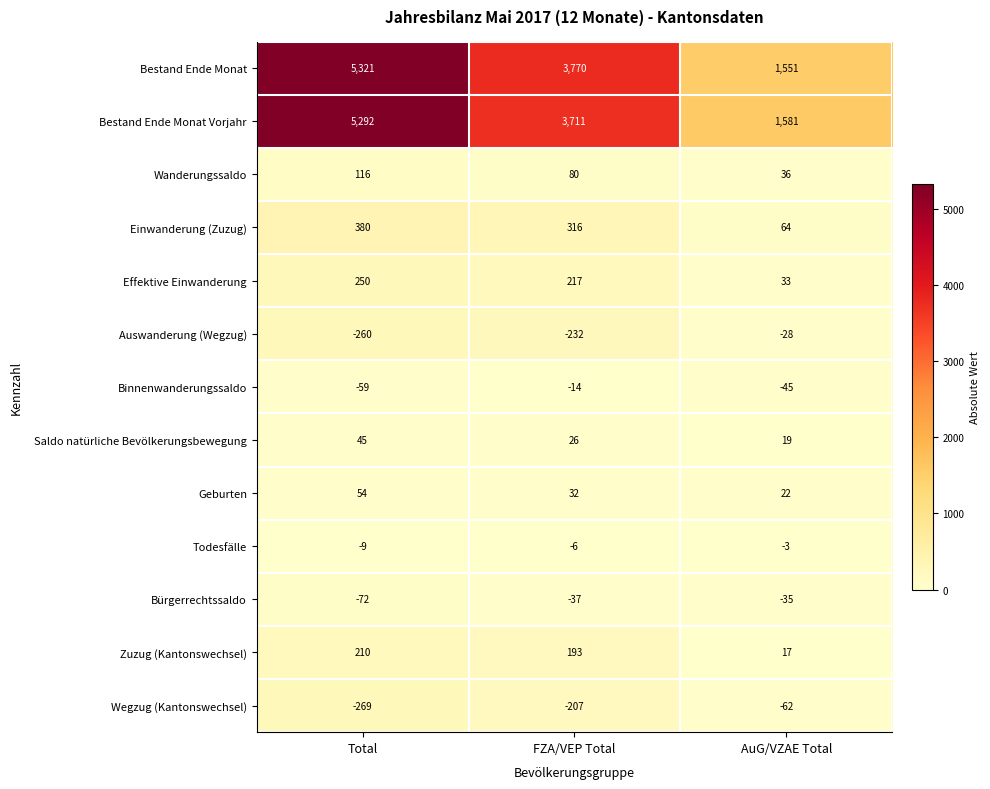

At how many categories does at least one series exceed 772?

3